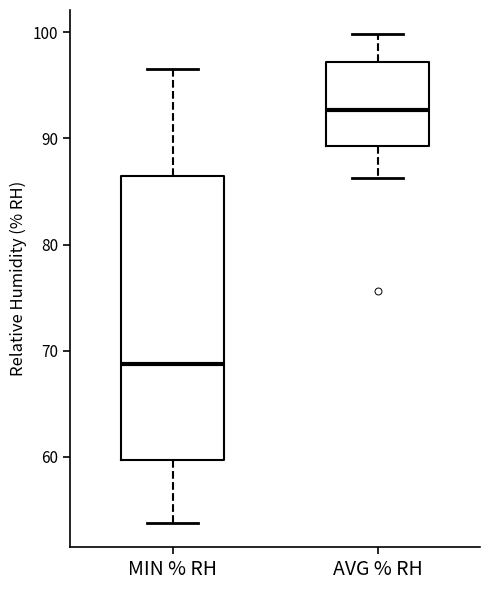

Which box is the tallest, from its lower edge to its upper edge?

MIN % RH